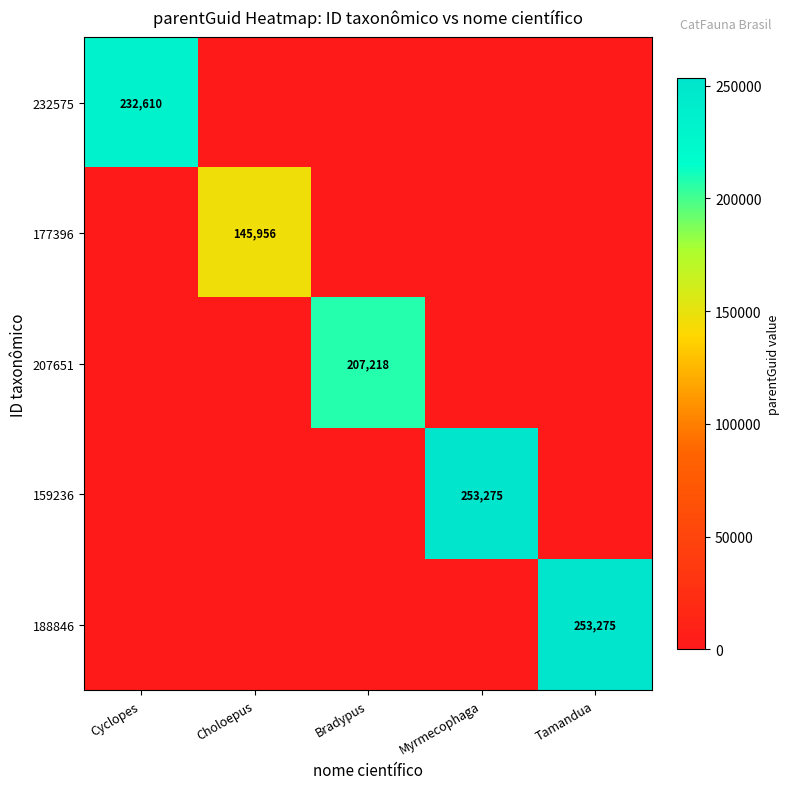

The value of 177396 at Choloepus is 145956. True or false?

True